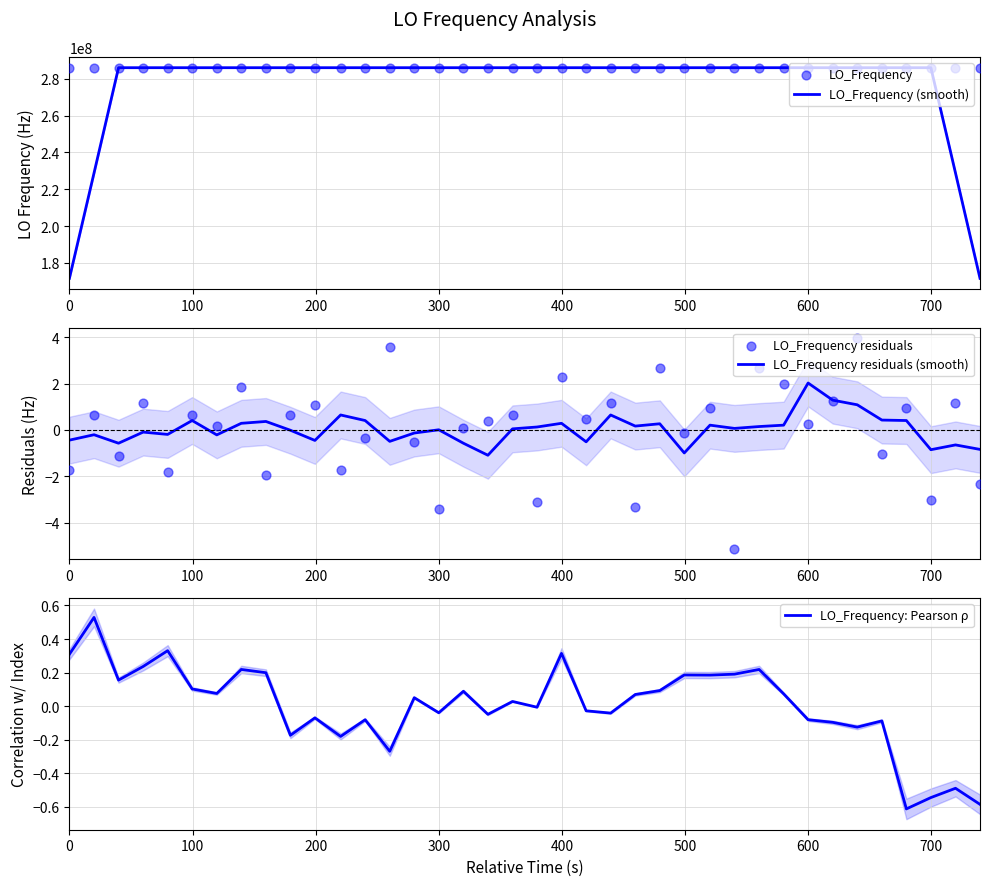

What are all the series names shown in the legend?

LO_Frequency (smooth), LO_Frequency, LO_Frequency residuals (smooth), LO_Frequency residuals, LO_Frequency: Pearson ρ